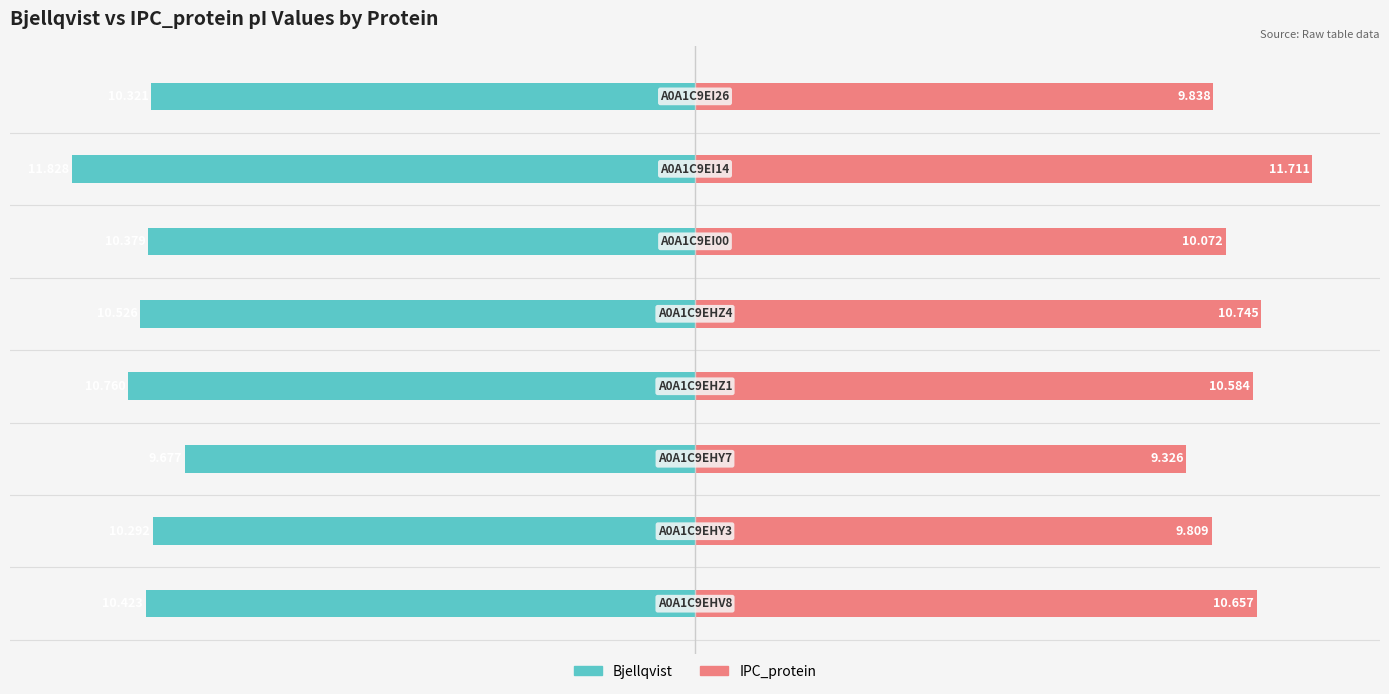

At 4, list the series in order from smallest to largest.

Bjellqvist, IPC_protein